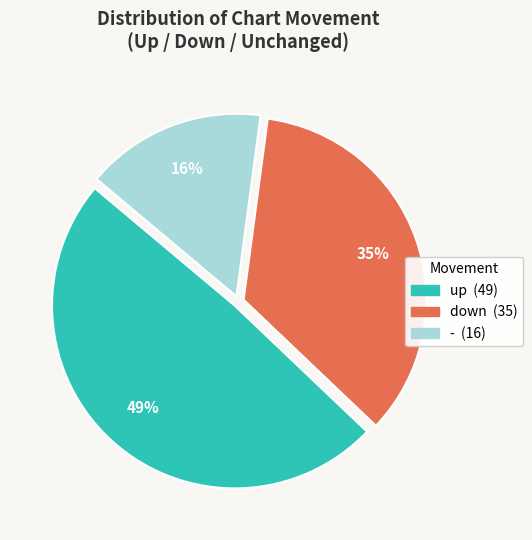

Which slice is the smallest?

-